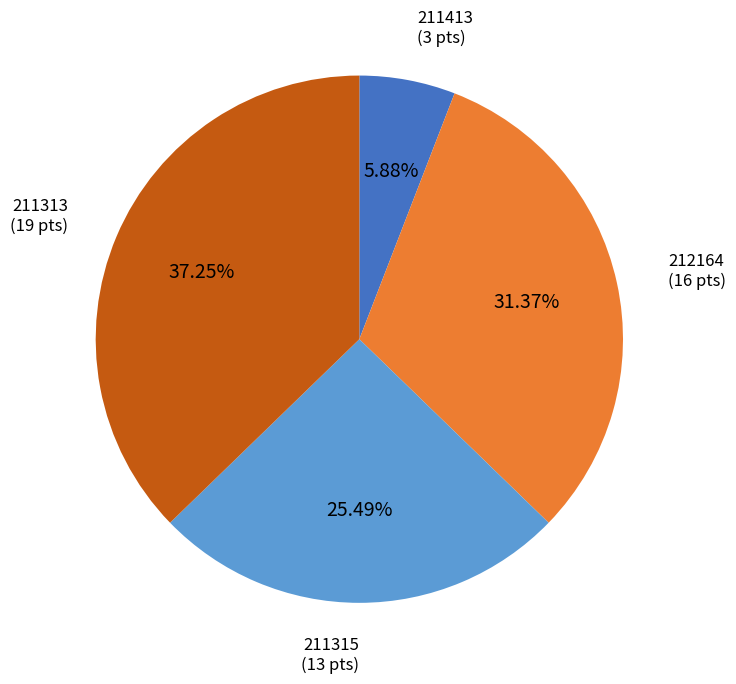

Does any single category account for the majority?

No